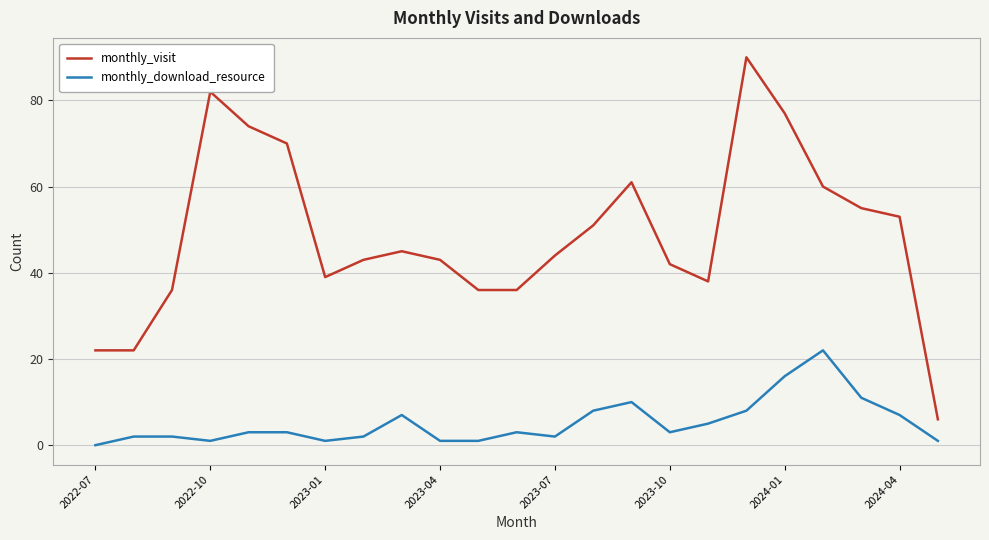

True or false: monthly_download_resource and monthly_visit intersect in this chart.

False